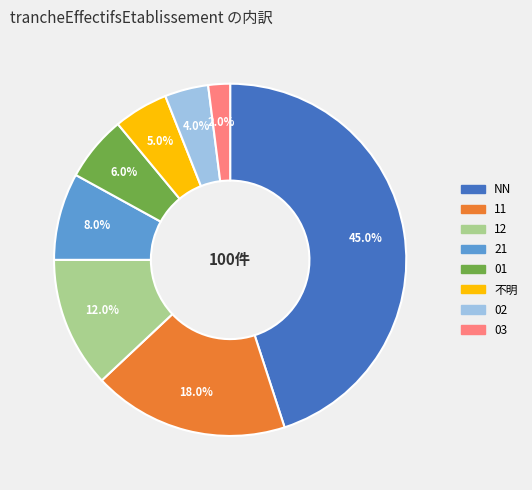

Which slice is the smallest?

03